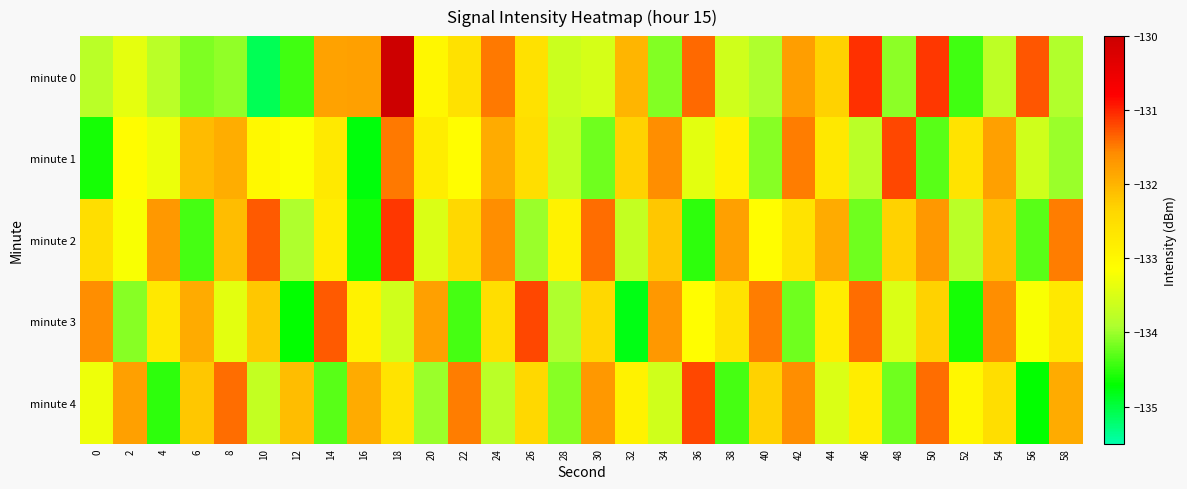

Reading left to right, extract all data points from this chart.

minute 0: 0=-133.8	2=-133.4	4=-133.8	6=-134.1	8=-134.1	10=-135.1	12=-134.4	14=-131.8	16=-131.8	18=-130.0	20=-133.0	22=-132.6	24=-131.5	26=-132.6	28=-133.6	30=-133.5	32=-132.0	34=-134.1	36=-131.4	38=-133.6	40=-133.9	42=-131.8	44=-132.3	46=-131.1	48=-134.1	50=-131.1	52=-134.4	54=-133.8	56=-131.3	58=-133.9
minute 1: 0=-134.6	2=-133.1	4=-133.3	6=-132.1	8=-131.9	10=-133.0	12=-133.2	14=-132.7	16=-134.8	18=-131.5	20=-132.8	22=-133.1	24=-131.9	26=-132.5	28=-133.7	30=-134.2	32=-132.3	34=-131.6	36=-133.4	38=-132.9	40=-134.1	42=-131.5	44=-132.7	46=-133.8	48=-131.2	50=-134.3	52=-132.6	54=-131.8	56=-133.6	58=-134.0
minute 2: 0=-132.5	2=-133.2	4=-131.7	6=-134.4	8=-132.1	10=-131.3	12=-133.9	14=-132.8	16=-134.6	18=-131.1	20=-133.5	22=-132.4	24=-131.6	26=-134.0	28=-132.9	30=-131.4	32=-133.7	34=-132.2	36=-134.5	38=-131.8	40=-133.1	42=-132.6	44=-131.9	46=-134.2	48=-132.3	50=-131.7	52=-133.8	54=-132.1	56=-134.3	58=-131.5
minute 3: 0=-131.6	2=-134.1	4=-132.7	6=-131.9	8=-133.4	10=-132.2	12=-134.7	14=-131.3	16=-132.9	18=-133.6	20=-131.8	22=-134.4	24=-132.5	26=-131.2	28=-133.9	30=-132.4	32=-134.8	34=-131.7	36=-133.1	38=-132.6	40=-131.5	42=-134.2	44=-132.8	46=-131.4	48=-133.5	50=-132.3	52=-134.6	54=-131.6	56=-133.2	58=-132.7
minute 4: 0=-133.3	2=-131.8	4=-134.5	6=-132.2	8=-131.4	10=-133.7	12=-132.1	14=-134.3	16=-131.9	18=-132.6	20=-134.0	22=-131.5	24=-133.8	26=-132.4	28=-134.1	30=-131.7	32=-132.9	34=-133.6	36=-131.2	38=-134.4	40=-132.3	42=-131.6	44=-133.5	46=-132.8	48=-134.2	50=-131.4	52=-133.0	54=-132.5	56=-134.7	58=-131.9